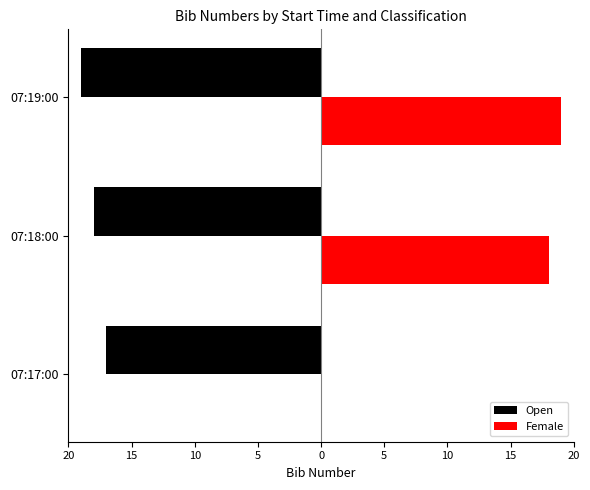

Which series has the widest spread of values?

Female